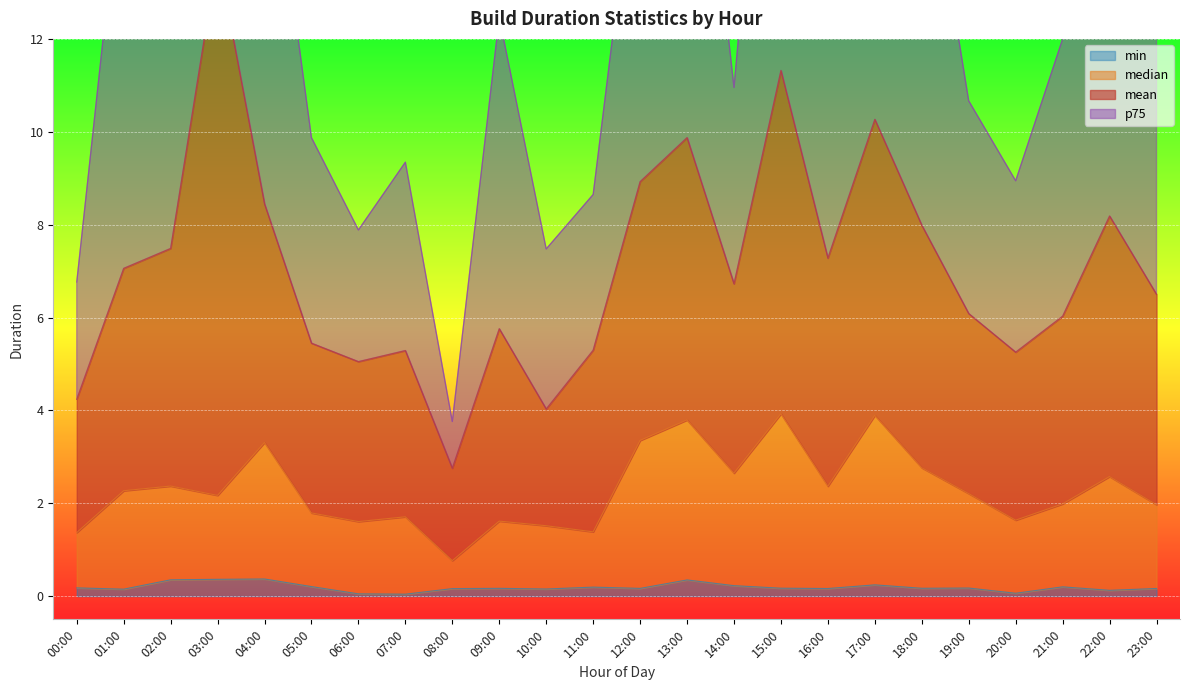

True or false: min has a value of 0.2 at 12:00.

True